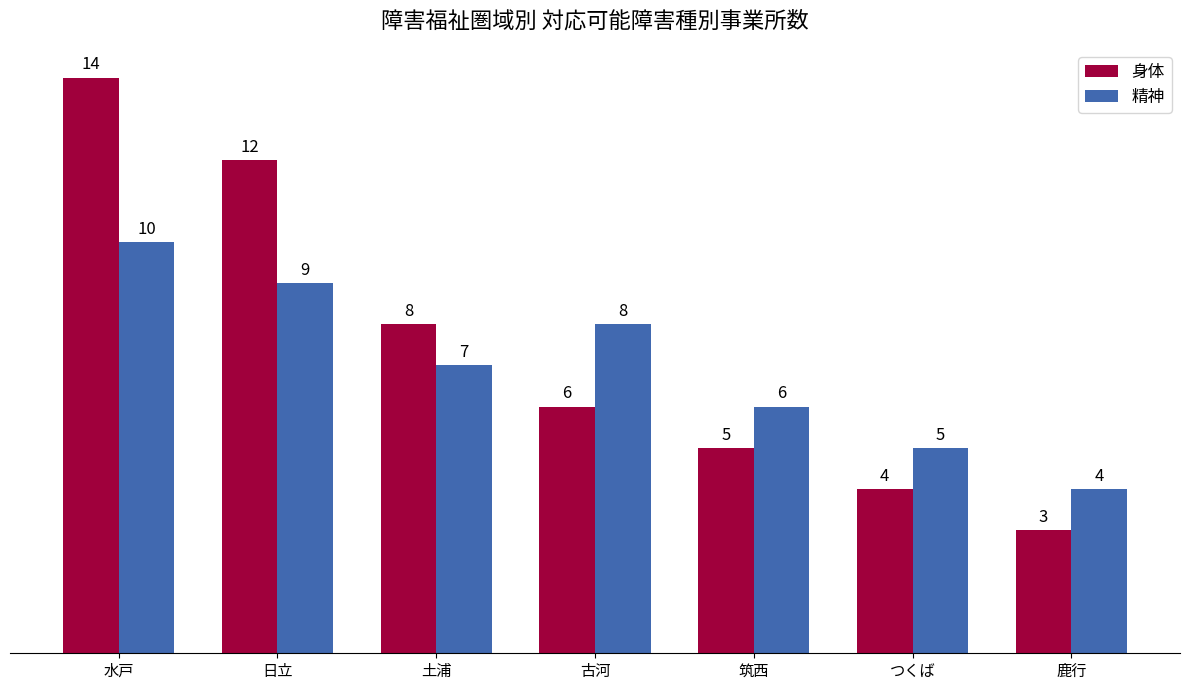

Is it true that 身体 equals 4 at つくば?

True